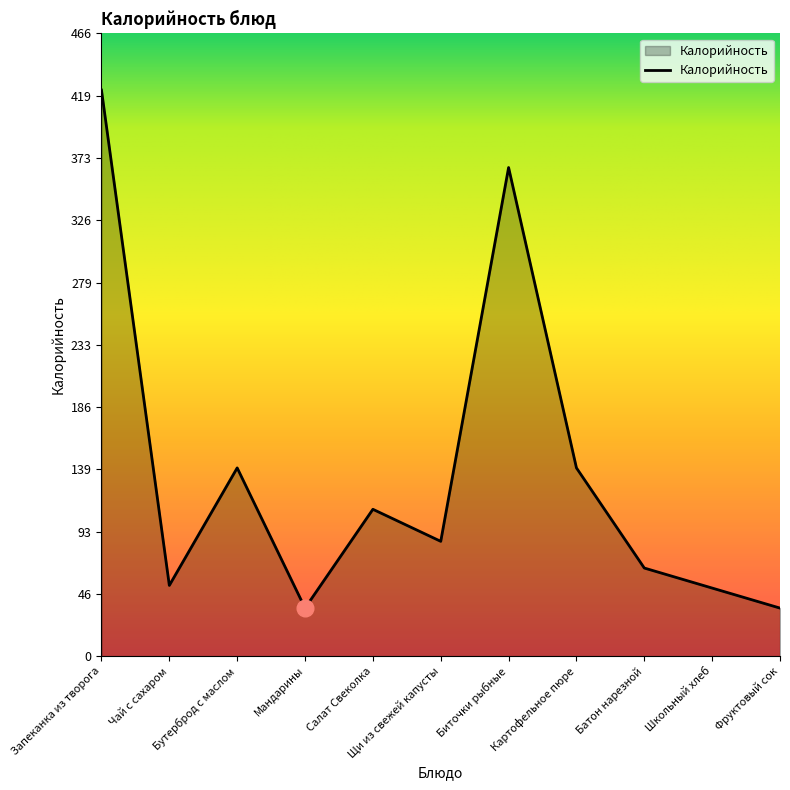

The value at Запеканка из творога is 271. True or false?

False